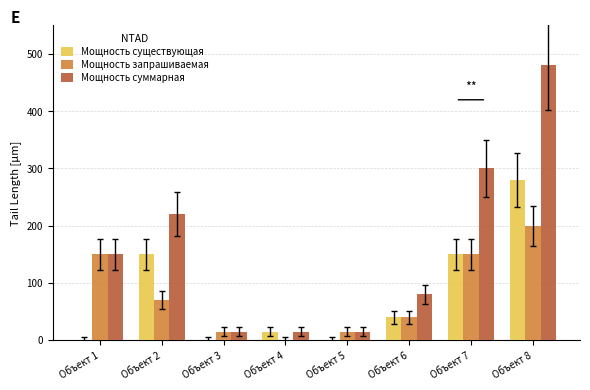

Are the bars horizontal?

No